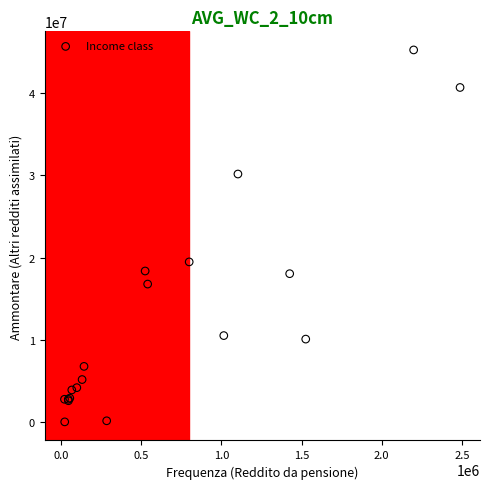

What Y value in the scatter plot is closest to 22635579?

19472605